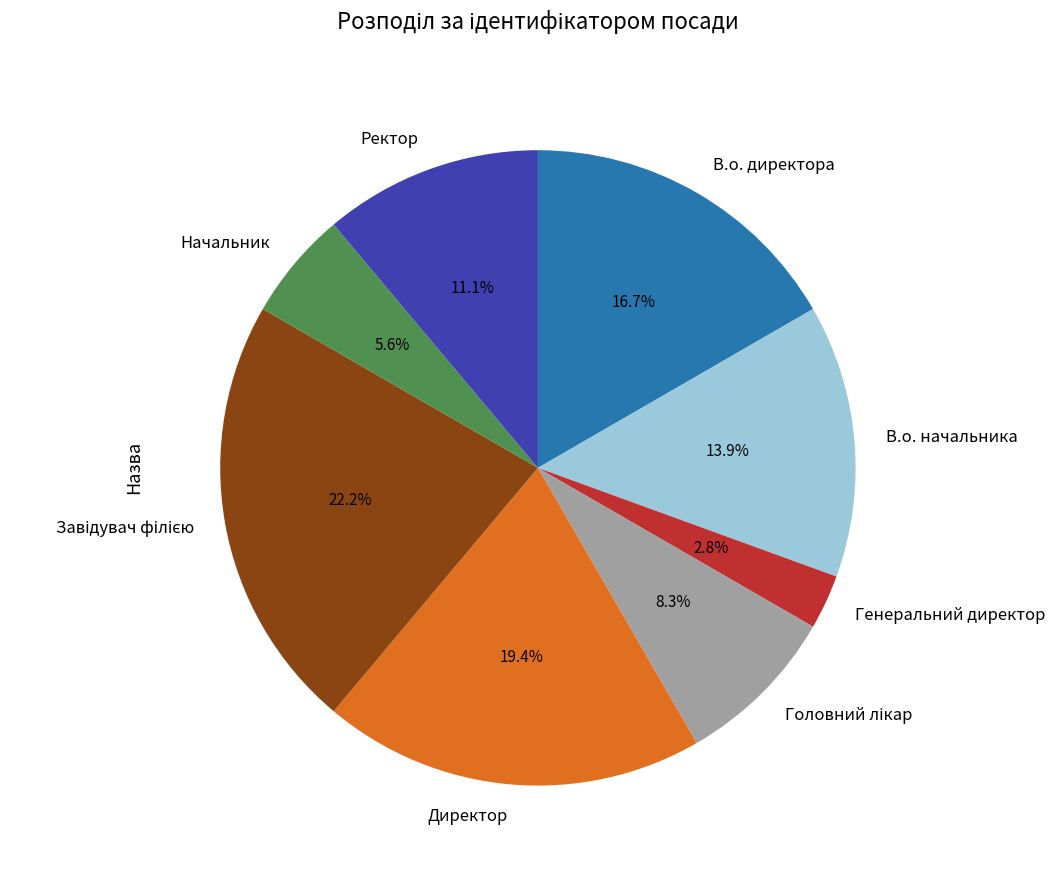

What is the smallest slice in the pie chart?

Генеральний директор